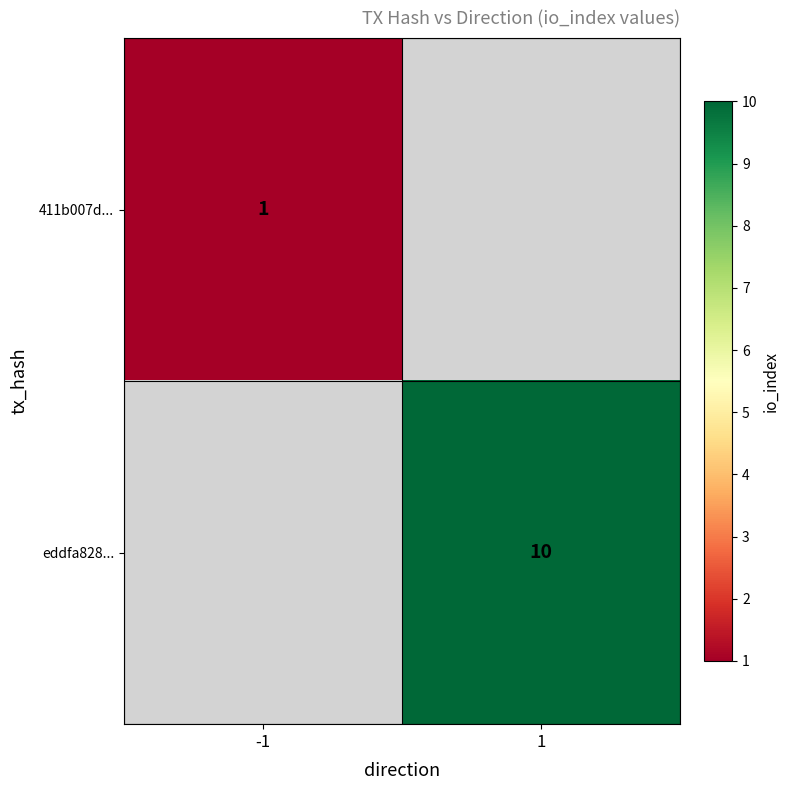

Is the value of 411b007d... at -1 greater than the value of eddfa828... at 1?

No